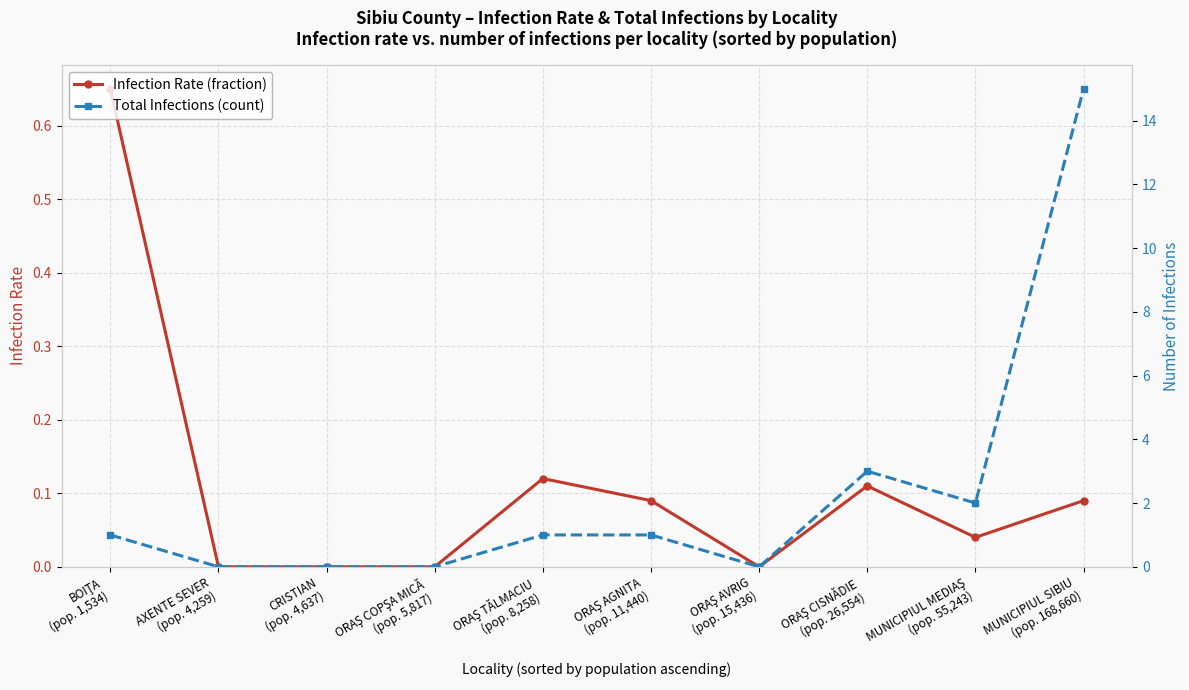

Is the value of infections at CRISTIAN
(pop. 4,637) greater than the value of infection_rate at MUNICIPIUL MEDIAŞ
(pop. 55,243)?

No